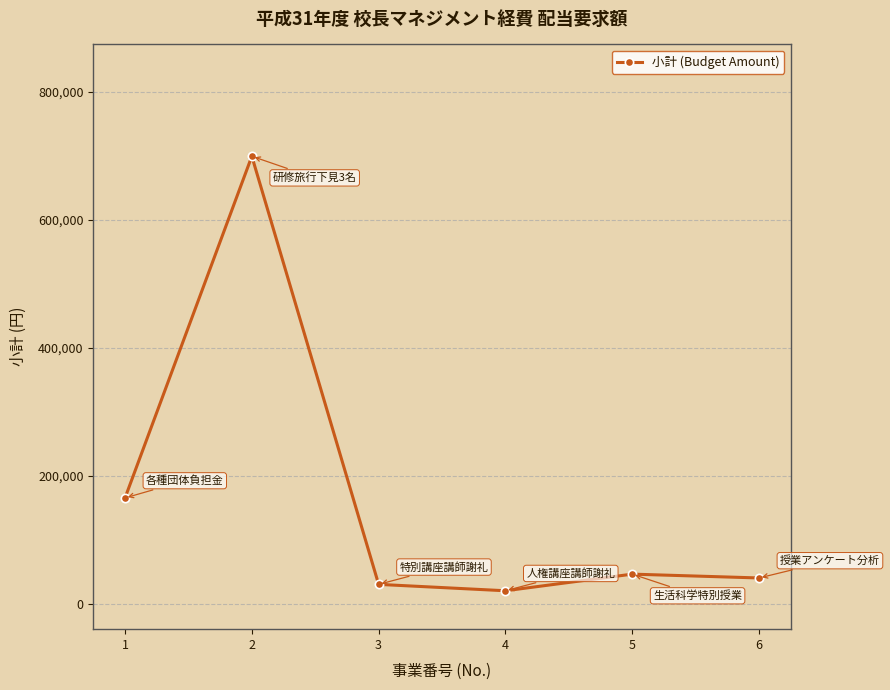

True or false: the data shows 40000 at 6.

True